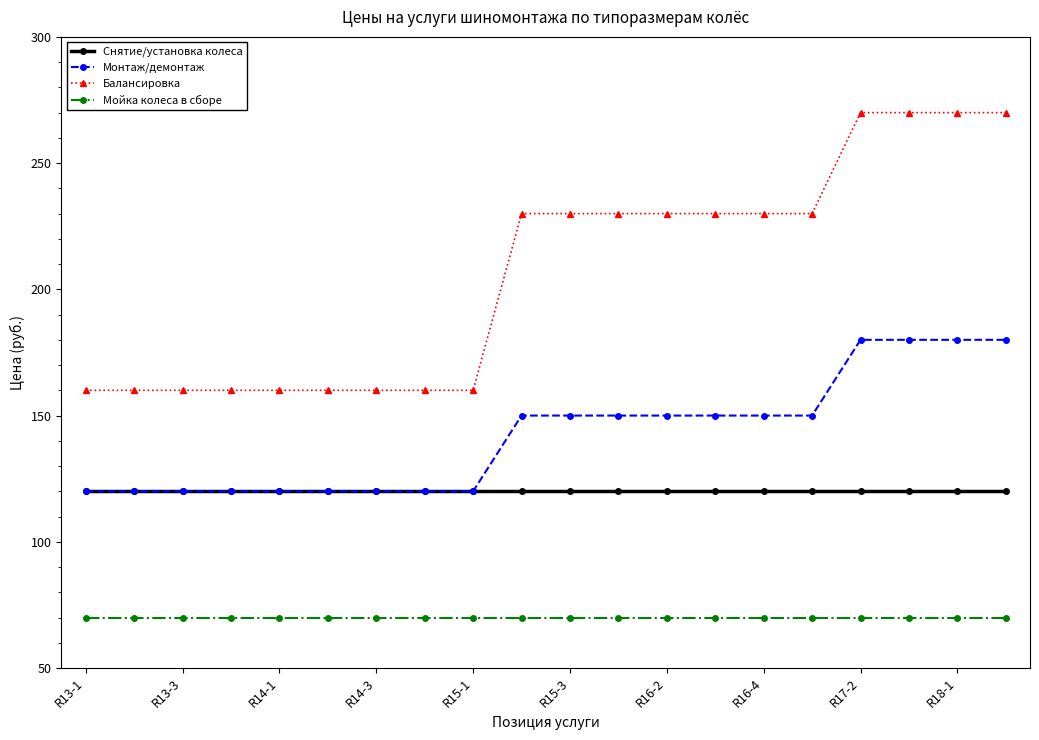

What is the value of the Балансировка point at the 12th from the left?

230